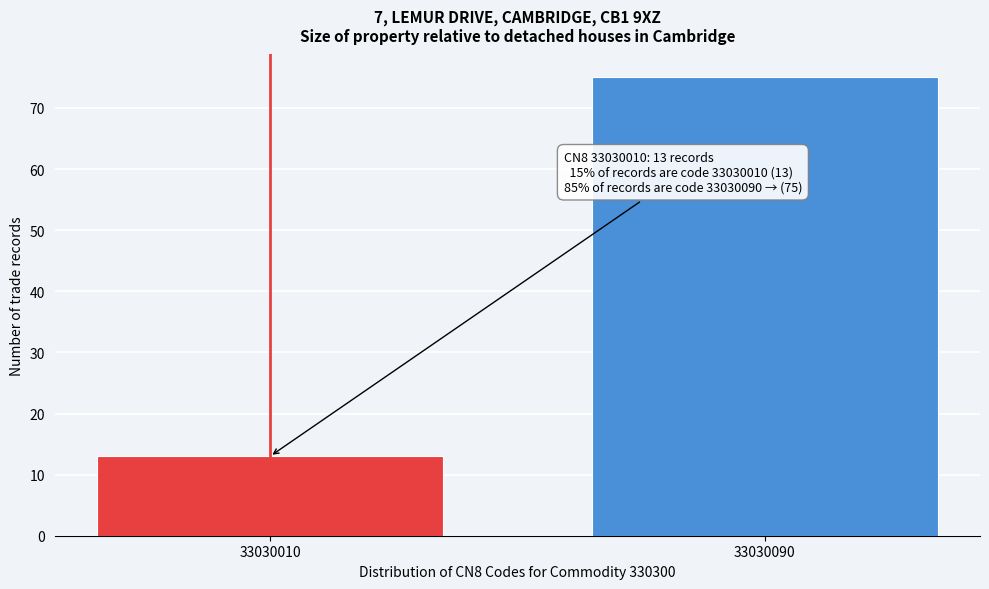

Reading right to left, transcribe all the data shown in this chart.

75	13